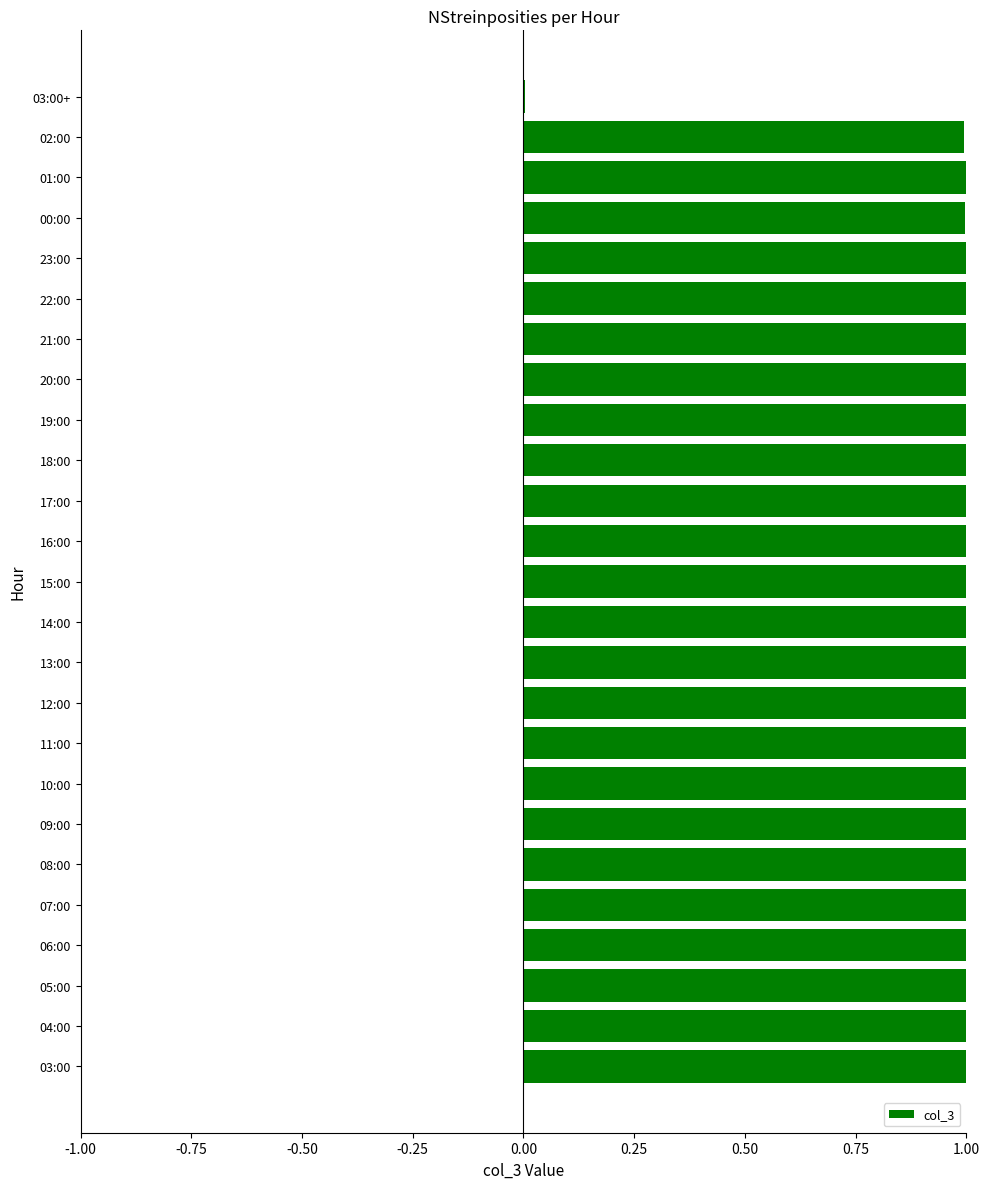

What is the greatest value displayed?

1.0